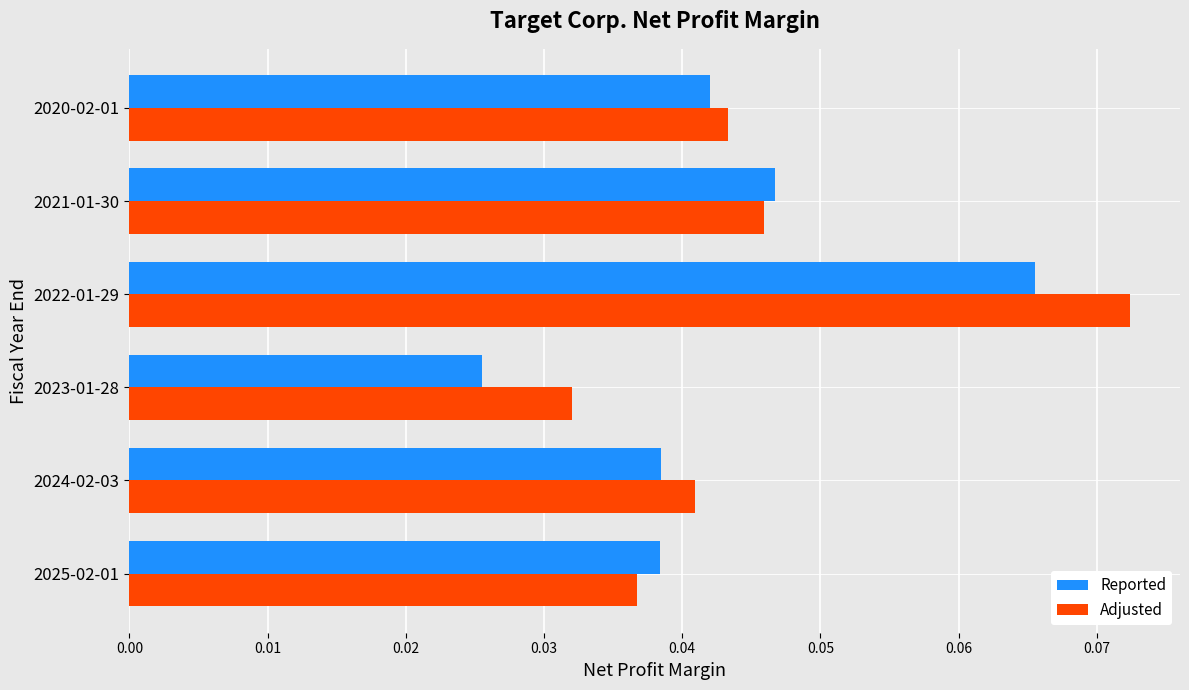

True or false: Adjusted has a value of 0.1 at 2025-02-01.

False